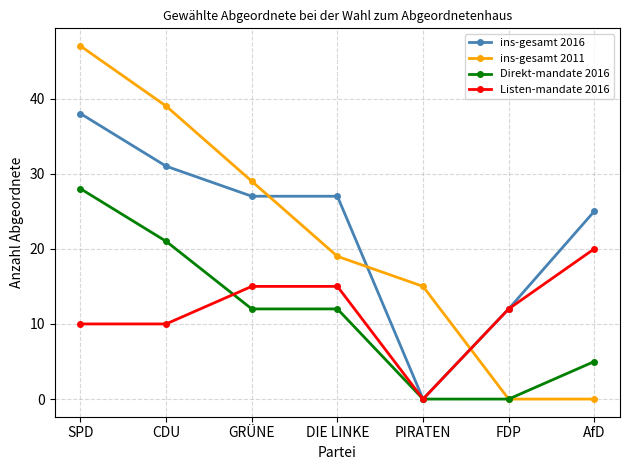

The value of ins-gesamt 2011 at SPD is 24. True or false?

False